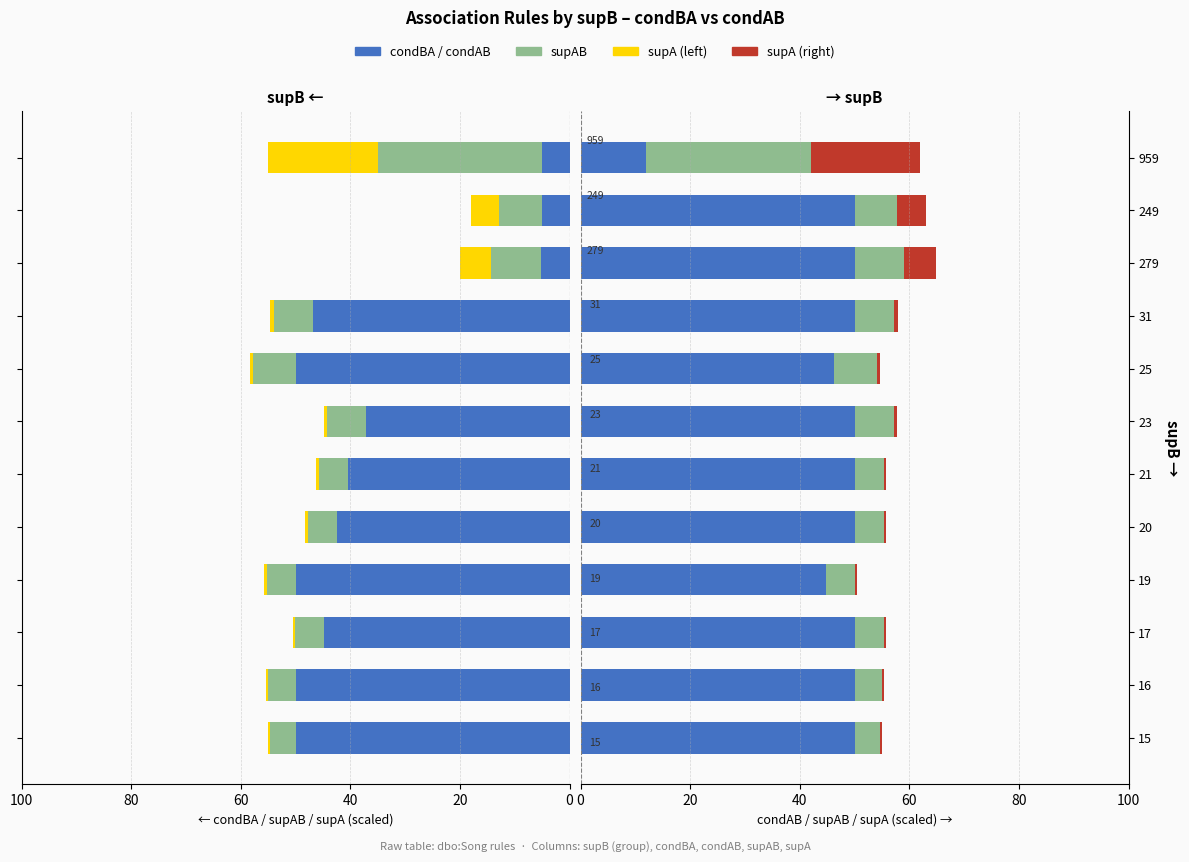

Which series has the largest range (max minus min)?

condBA